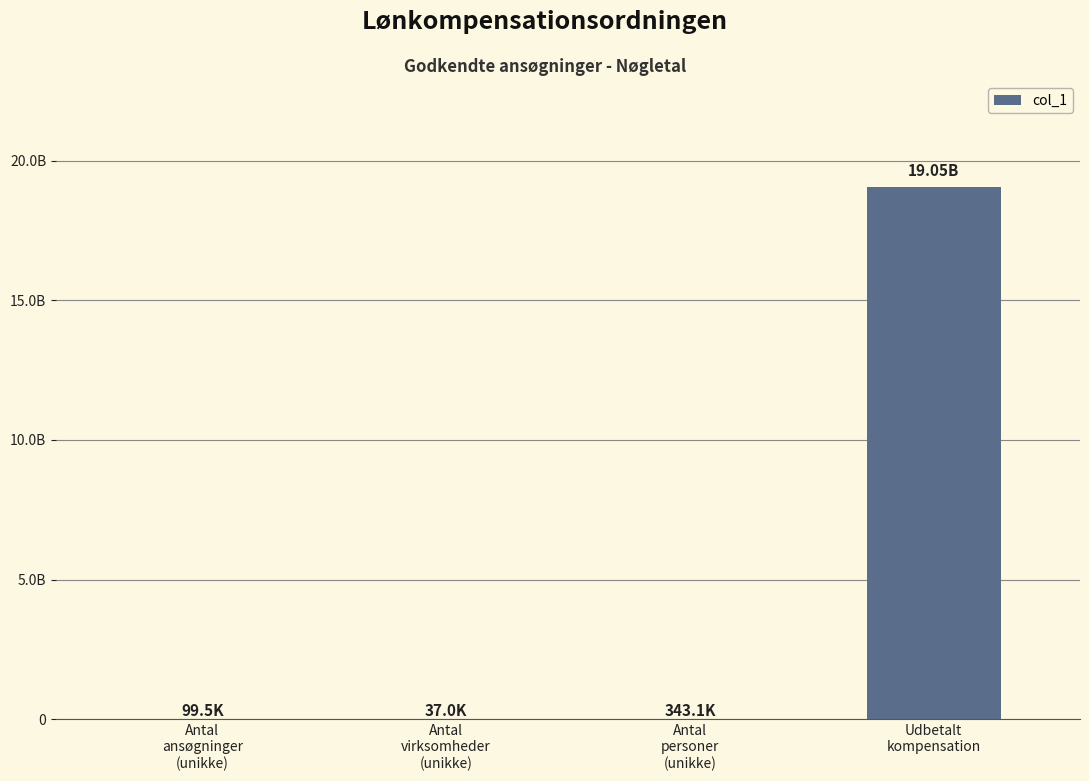

What is the label of the 4th bar from the left?

Udbetalt
kompensation